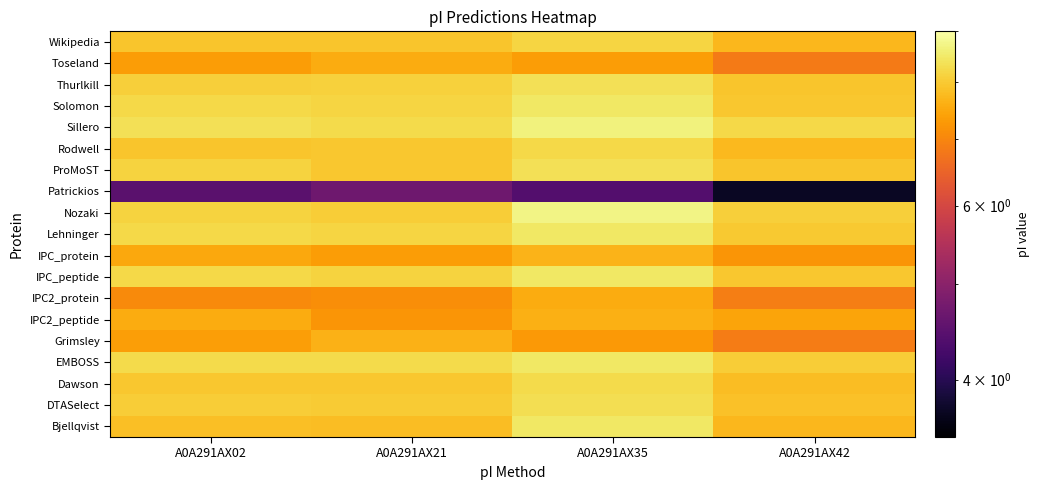

Reading right to left, transcribe all the data shown in this chart.

Bjellqvist: A0A291AX42=7.7	A0A291AX35=8.5	A0A291AX21=7.8	A0A291AX02=7.8
DTASelect: A0A291AX42=7.9	A0A291AX35=8.3	A0A291AX21=8.0	A0A291AX02=8.1
Dawson: A0A291AX42=7.8	A0A291AX35=8.2	A0A291AX21=8.0	A0A291AX02=8.0
EMBOSS: A0A291AX42=8.1	A0A291AX35=8.5	A0A291AX21=8.3	A0A291AX02=8.2
Grimsley: A0A291AX42=6.9	A0A291AX35=7.3	A0A291AX21=7.6	A0A291AX02=7.4
IPC2_peptide: A0A291AX42=7.5	A0A291AX35=7.6	A0A291AX21=7.2	A0A291AX02=7.6
IPC2_protein: A0A291AX42=6.9	A0A291AX35=7.5	A0A291AX21=7.1	A0A291AX02=7.1
IPC_peptide: A0A291AX42=8.0	A0A291AX35=8.5	A0A291AX21=8.1	A0A291AX02=8.2
IPC_protein: A0A291AX42=7.2	A0A291AX35=7.7	A0A291AX21=7.3	A0A291AX02=7.5
Lehninger: A0A291AX42=8.0	A0A291AX35=8.5	A0A291AX21=8.2	A0A291AX02=8.2
Nozaki: A0A291AX42=8.1	A0A291AX35=8.7	A0A291AX21=8.1	A0A291AX02=8.1
Patrickios: A0A291AX42=3.7	A0A291AX35=4.4	A0A291AX21=4.7	A0A291AX02=4.5
ProMoST: A0A291AX42=7.9	A0A291AX35=8.3	A0A291AX21=8.0	A0A291AX02=8.1
Rodwell: A0A291AX42=7.8	A0A291AX35=8.2	A0A291AX21=8.0	A0A291AX02=7.9
Sillero: A0A291AX42=8.2	A0A291AX35=8.7	A0A291AX21=8.2	A0A291AX02=8.3
Solomon: A0A291AX42=8.0	A0A291AX35=8.5	A0A291AX21=8.2	A0A291AX02=8.2
Thurlkill: A0A291AX42=7.9	A0A291AX35=8.3	A0A291AX21=8.1	A0A291AX02=8.1
Toseland: A0A291AX42=6.8	A0A291AX35=7.3	A0A291AX21=7.6	A0A291AX02=7.3
Wikipedia: A0A291AX42=7.7	A0A291AX35=8.2	A0A291AX21=7.9	A0A291AX02=7.9